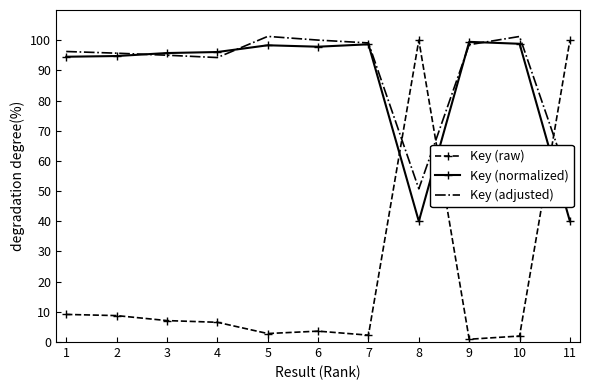

True or false: Key (normalized) and Key (raw) cross at least once.

True